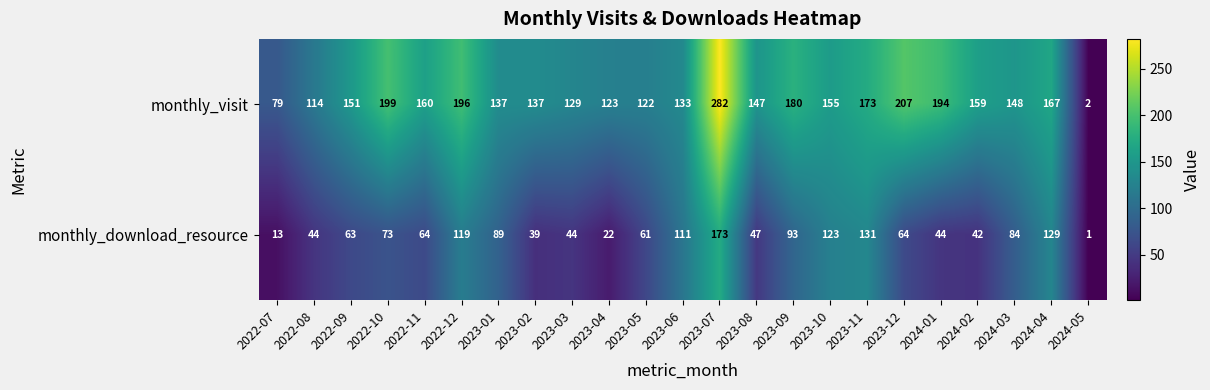

Between 2022-07 and 2023-06, which series saw the biggest shift?

monthly_download_resource